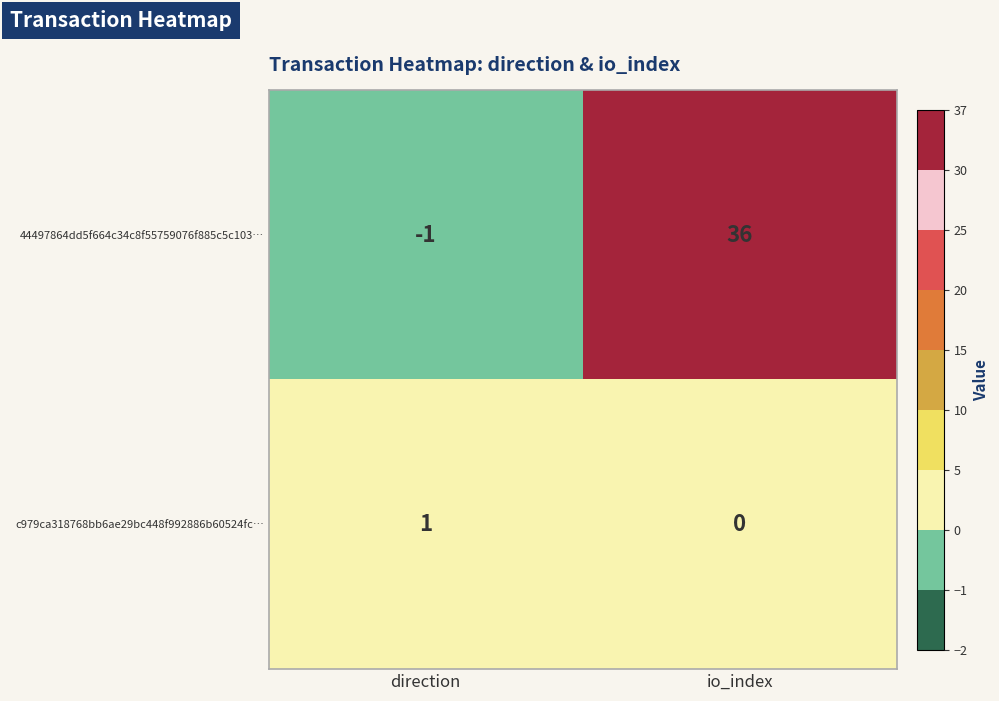

Where is 44497864dd5f664c34c8f55759076f885c5c103… nearest to the value 17?

direction